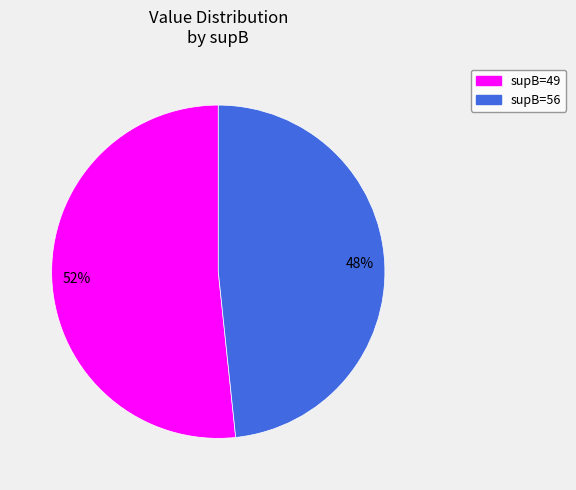

Does any single category account for the majority?

Yes